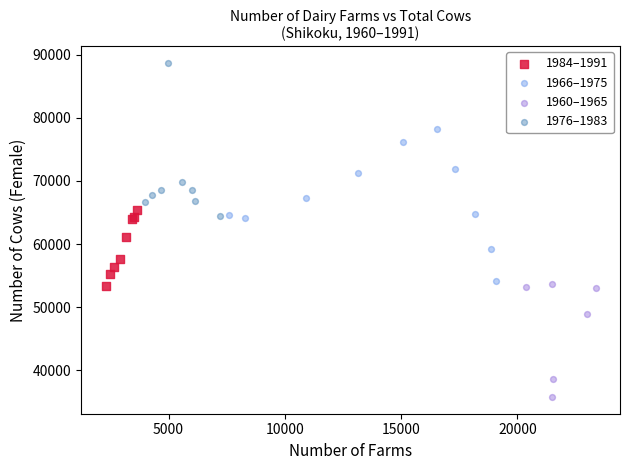

Which series reaches the maximum Y coordinate?

1976–1983